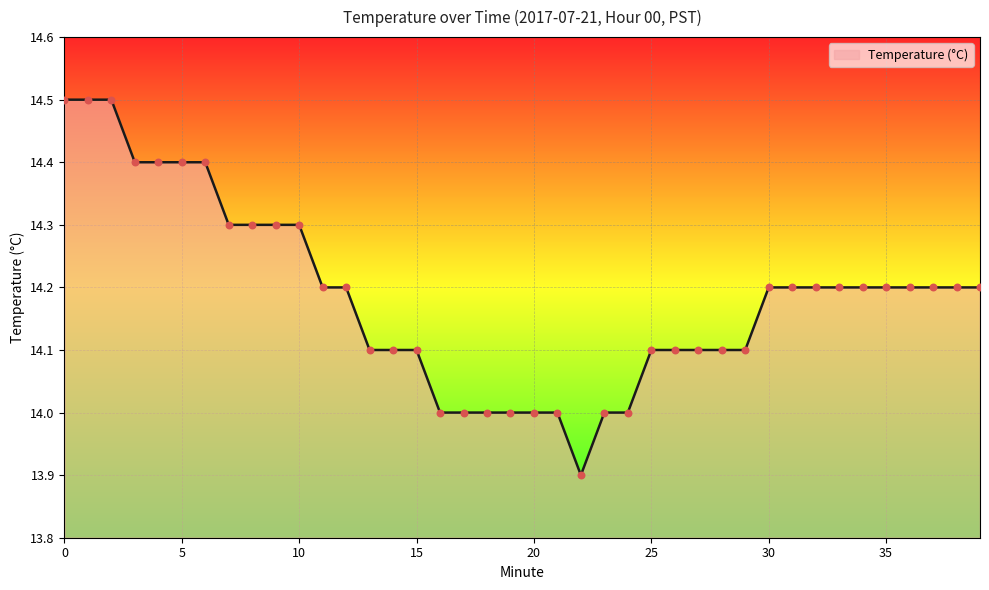

What is the difference between the maximum and minimum values?

0.6